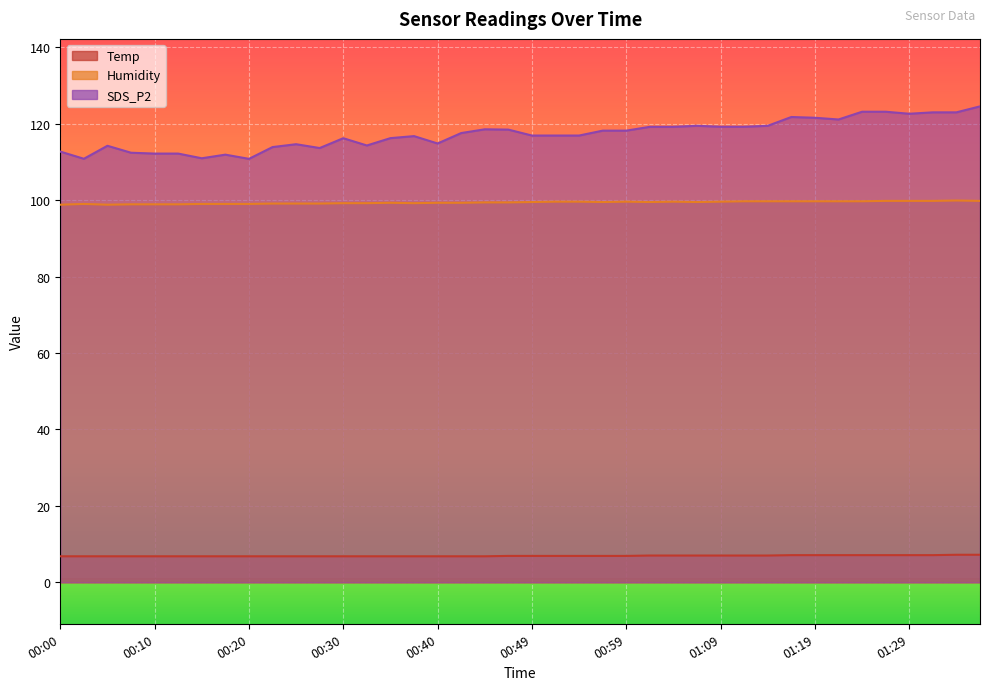

True or false: Temp and SDS_P2 intersect in this chart.

False